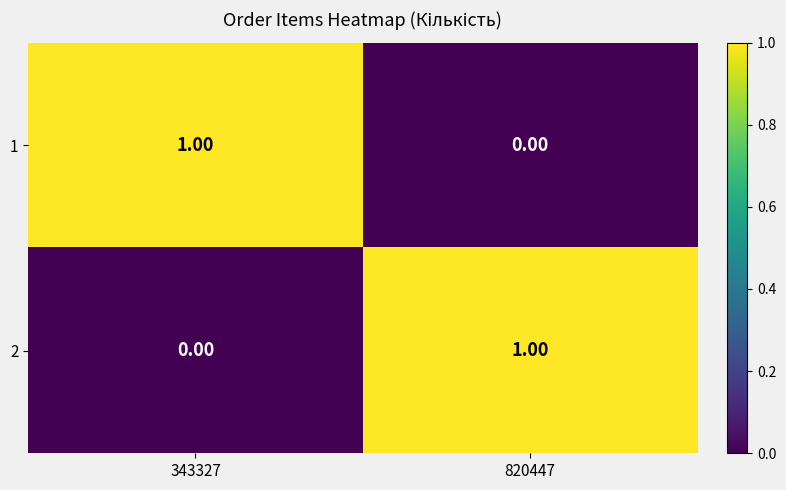

At 820447, list the series in order from smallest to largest.

1, 2